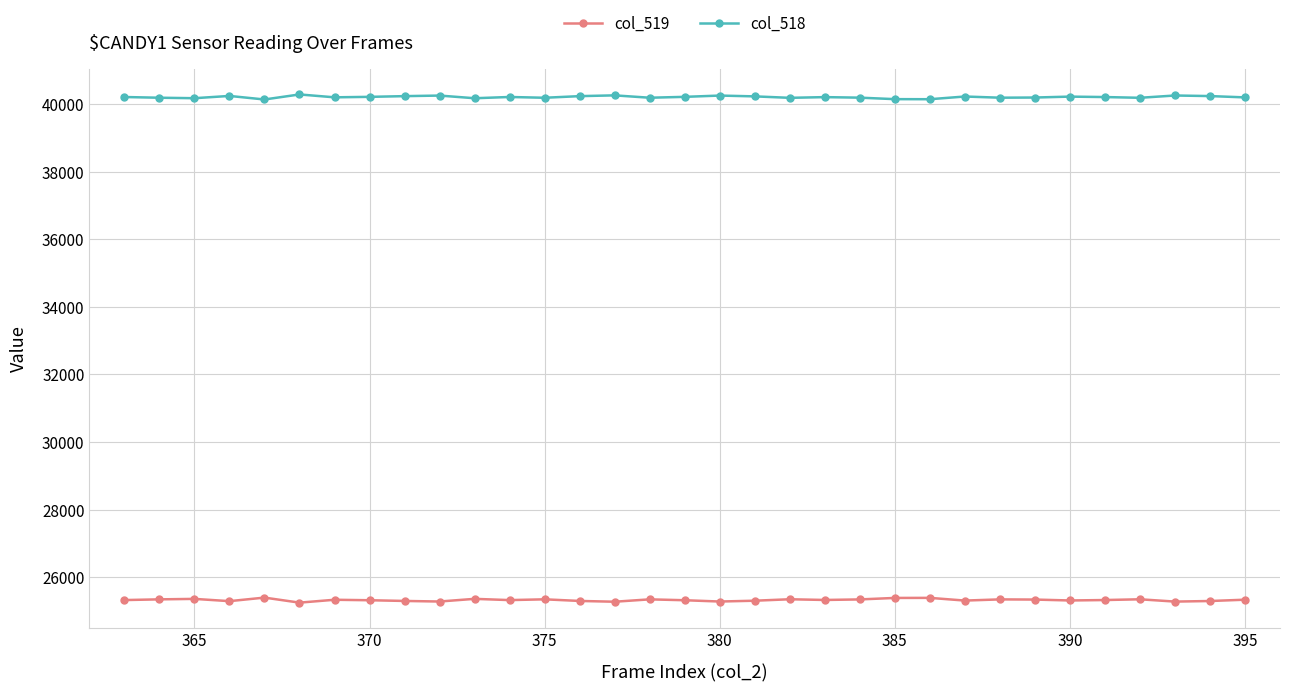

What is the greatest value displayed?

40285